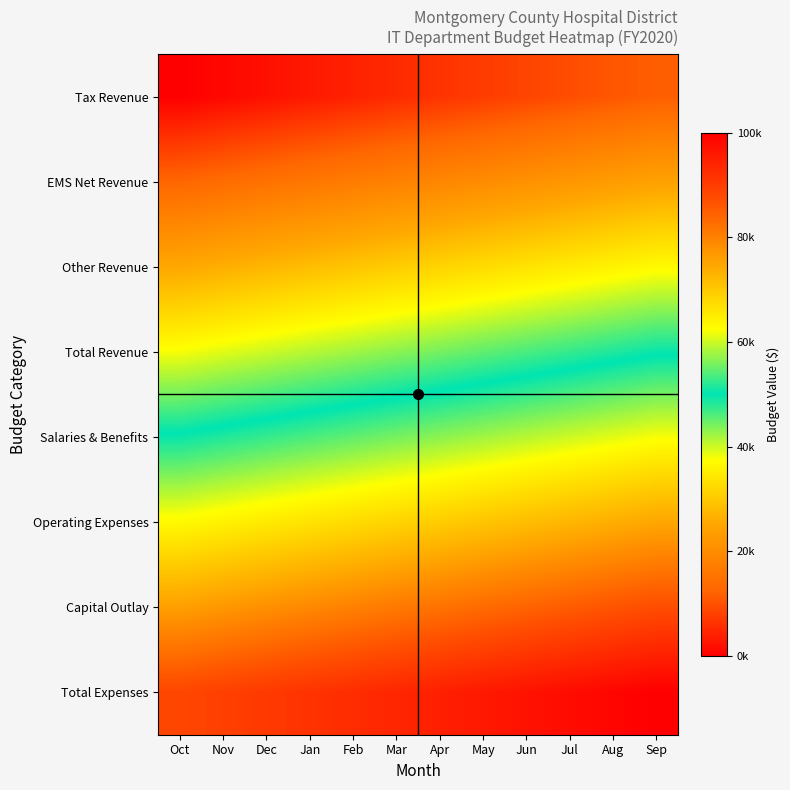

What is the spread (max minus min) of values at Dec?

88421.1